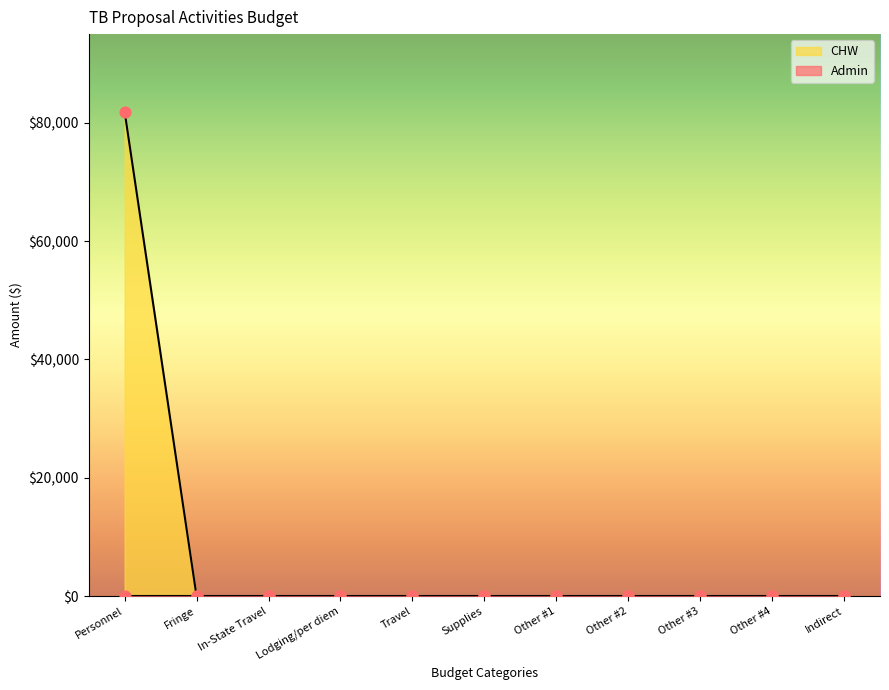

Between Personnel and Fringe, which is larger?

Personnel